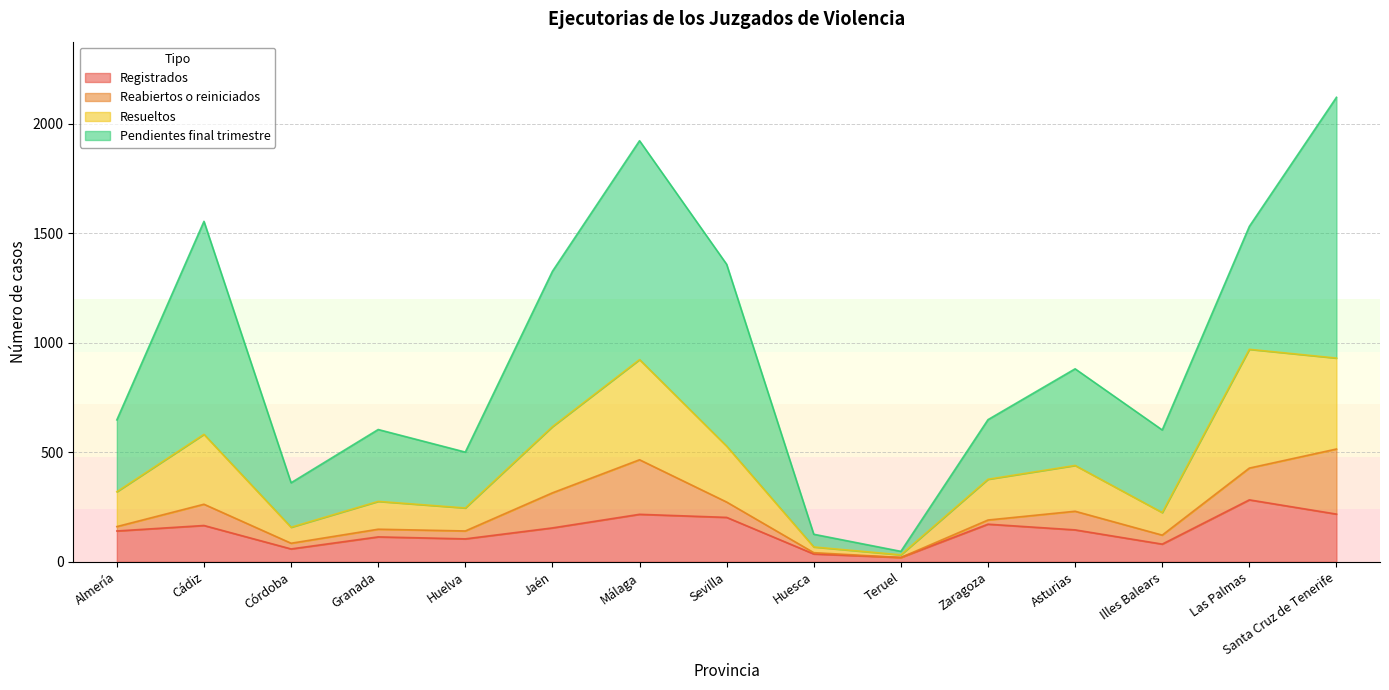

What is the maximum value for Registrados?

283